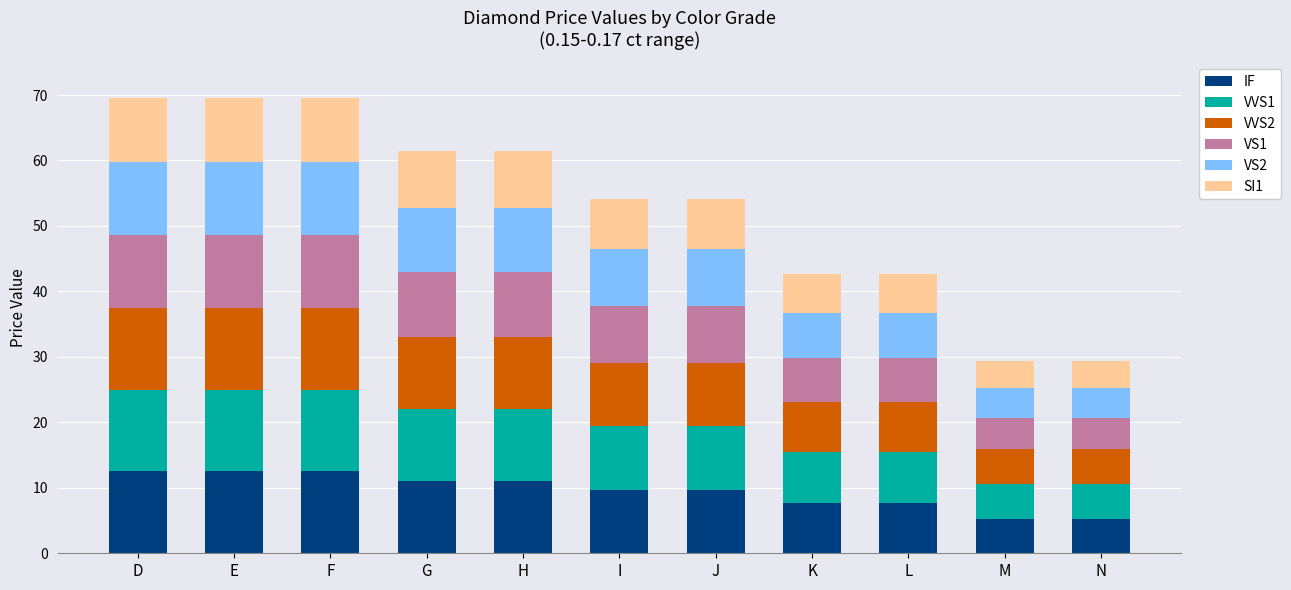

What is the difference between the maximum and minimum values in the IF series?

7.2